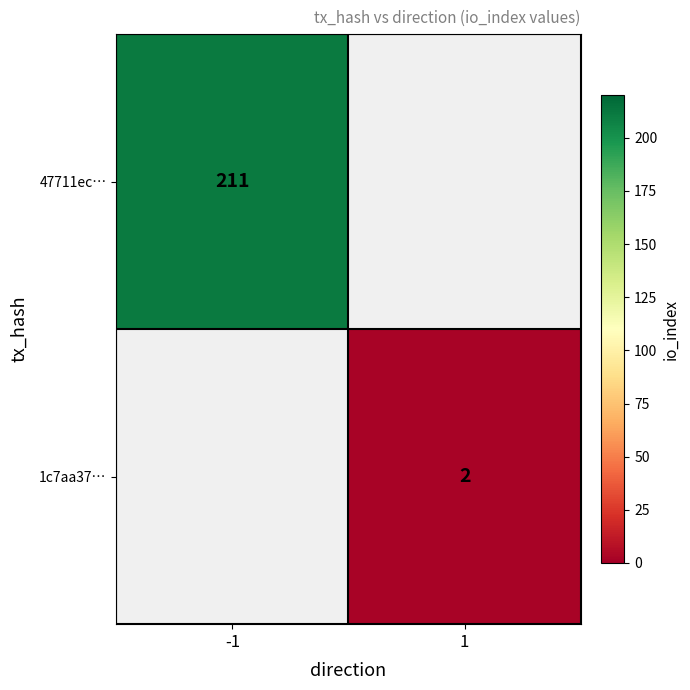

True or false: 1c7aa37… has a value of 1 at 1.

False